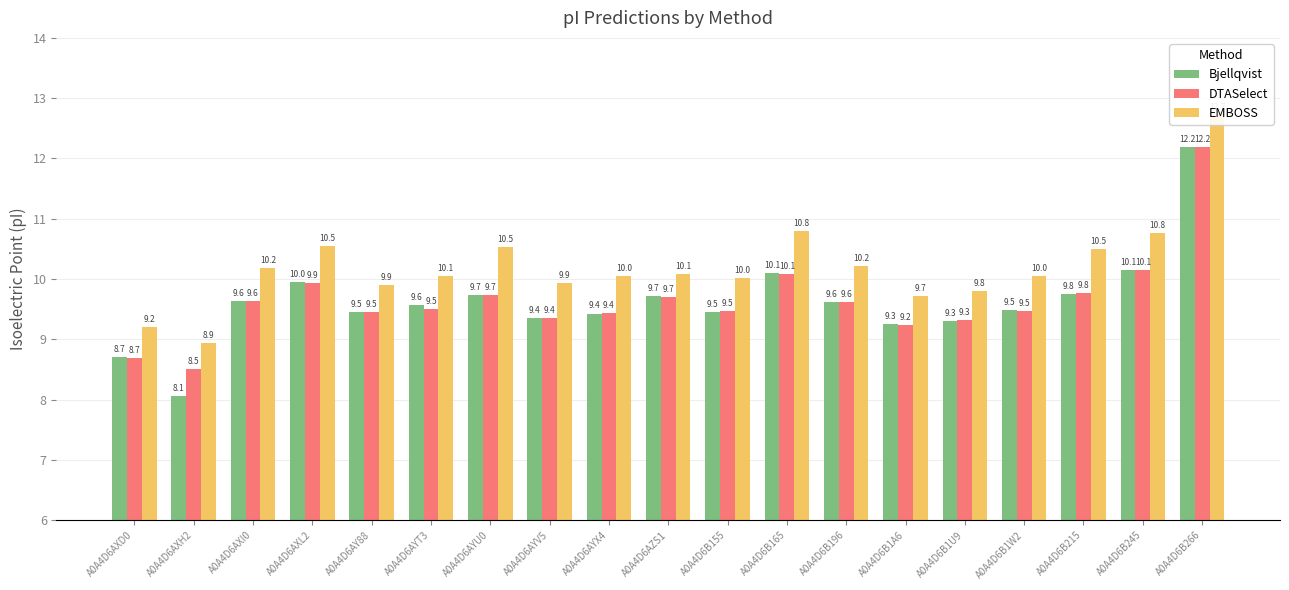

What is the total value across all series at A0A4D6B1A6?

28.2